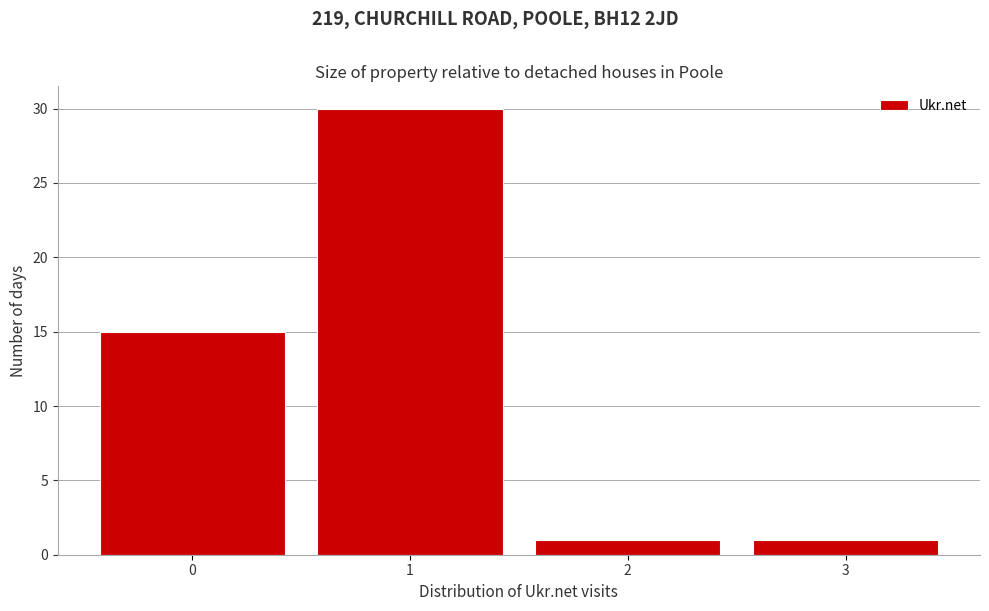

Reading left to right, list every bar in this chart as the range it spans on the x-axis followed by its height. The values are not printed on the chart, so give them approximately, as read against the axis.

-0.5 to 0.5: 15
0.5 to 1.5: 30
1.5 to 2.5: 1
2.5 to 3.5: 1